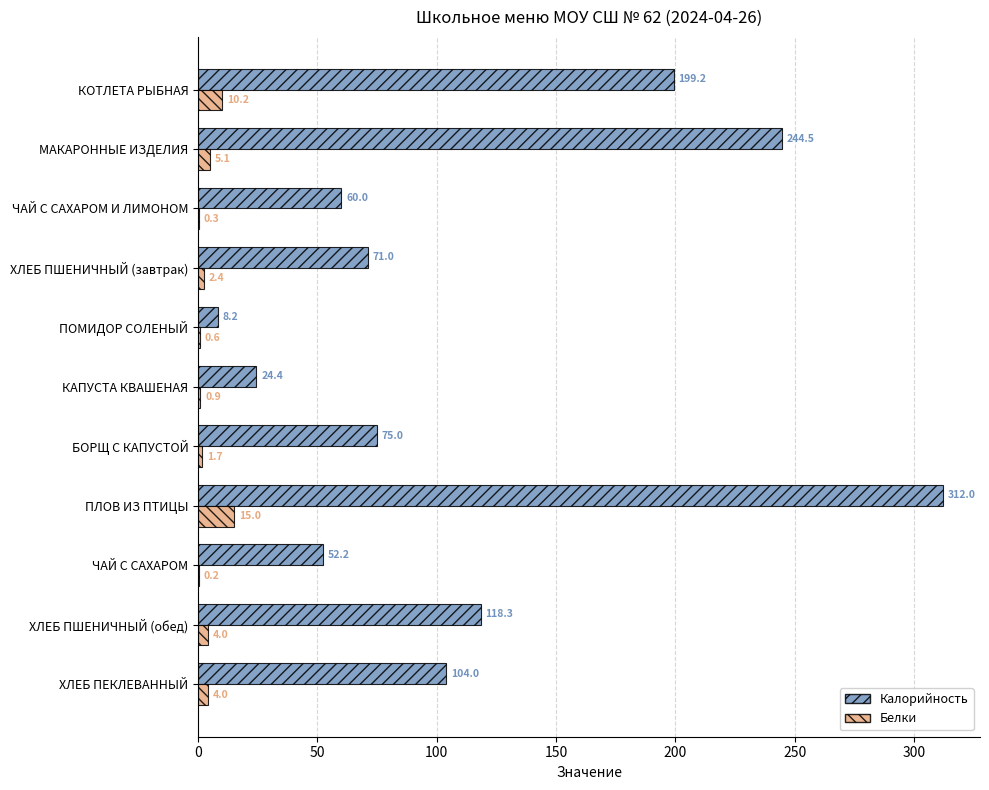

Which category has the highest value in the Белки series?

ПЛОВ ИЗ ПТИЦЫ